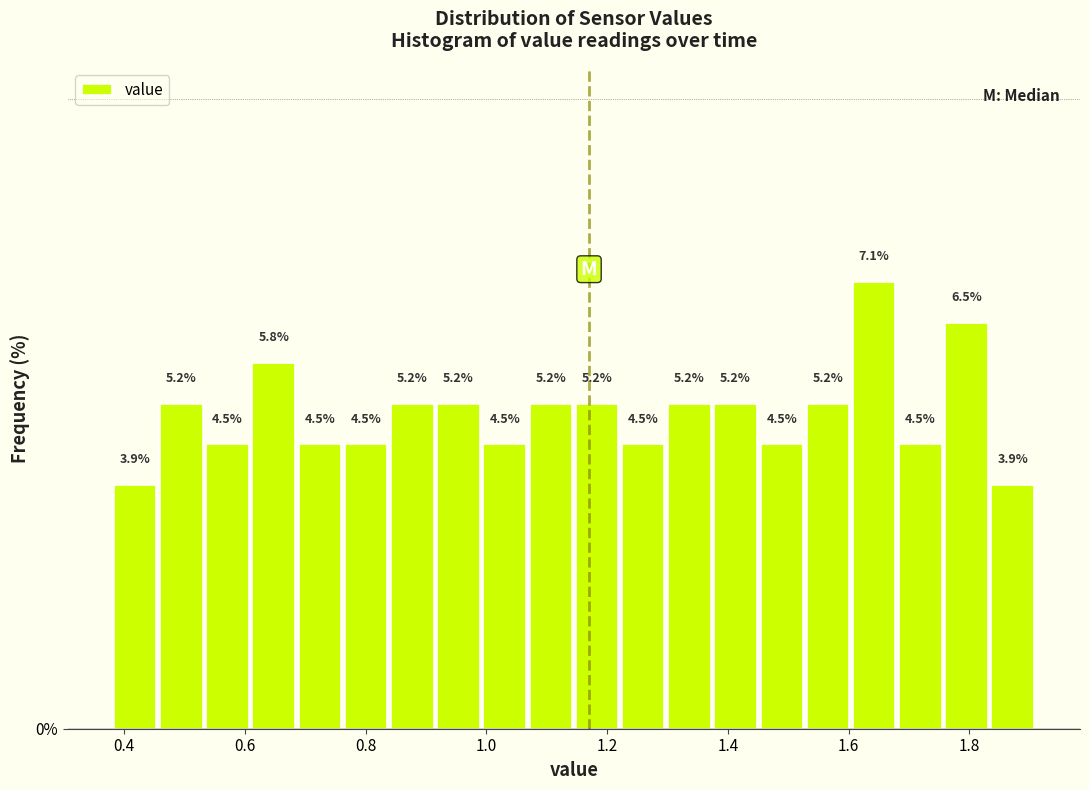

Around what value on the x-axis is the tallest bar? Give the approximate position of its centre, as read against the axis.

1.64